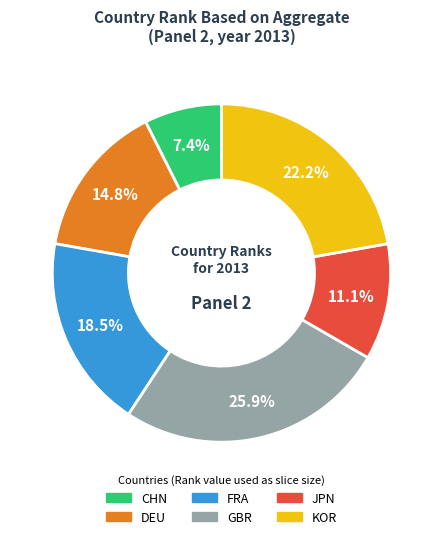

Between GBR and KOR, which is larger?

GBR